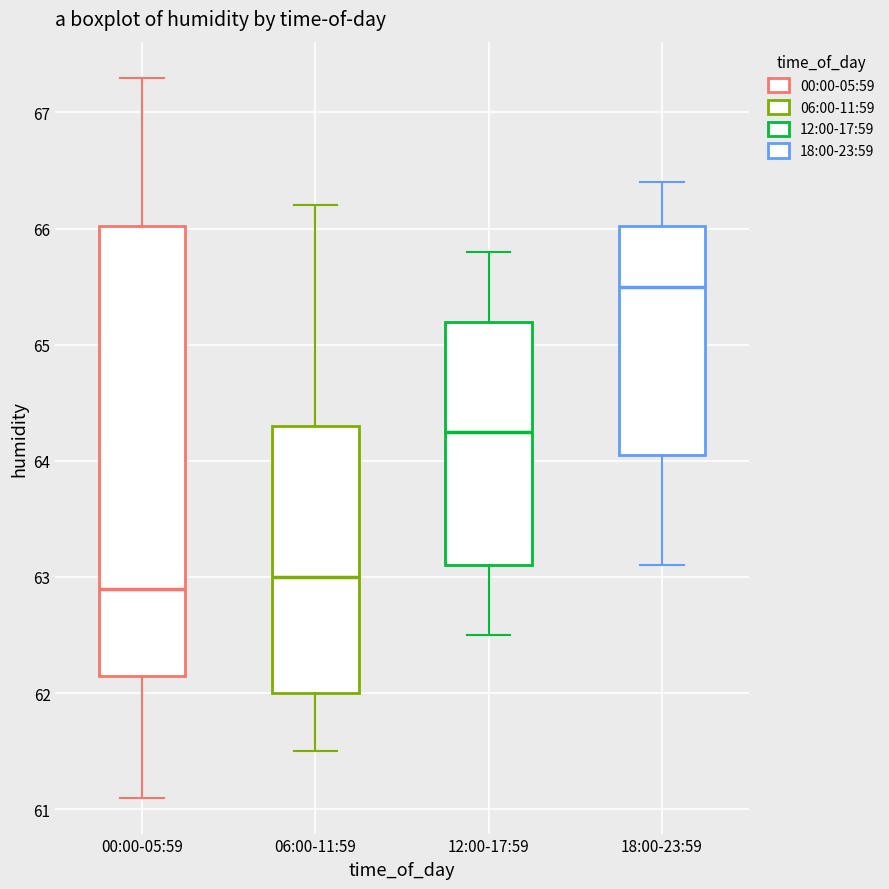

Which box is the tallest, from its lower edge to its upper edge?

00:00-05:59